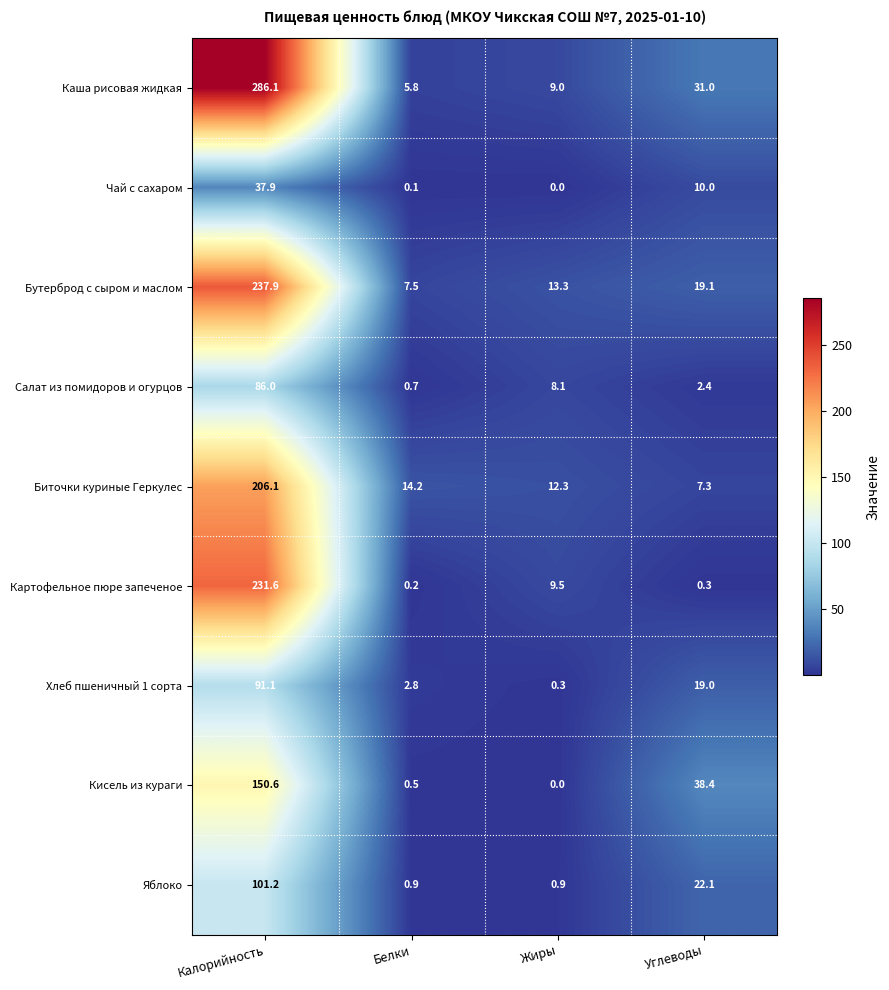

What is the spread (max minus min) of values at Углеводы?

38.1